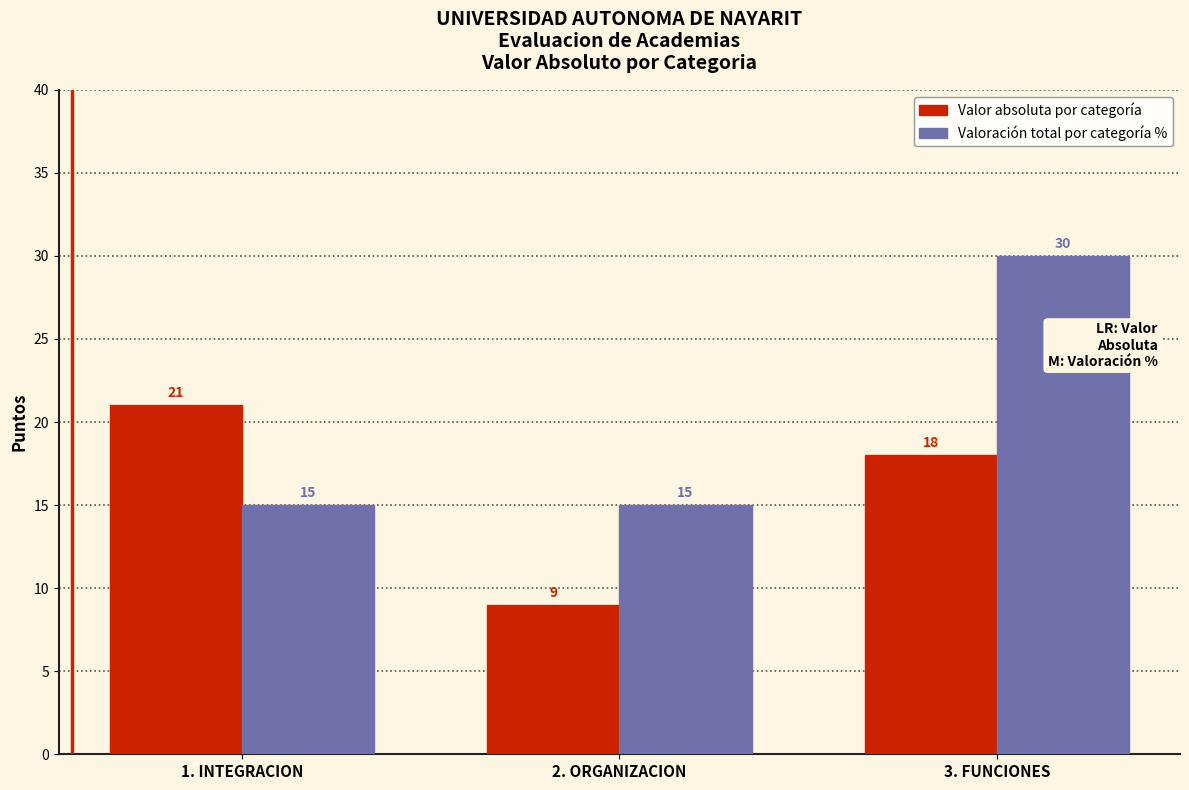

Reading right to left, list all the values displayed in this chart.

Valor absoluta por categoría: 3. FUNCIONES=18	2. ORGANIZACION=9	1. INTEGRACION=21
Valoración total por categoría %: 3. FUNCIONES=30	2. ORGANIZACION=15	1. INTEGRACION=15